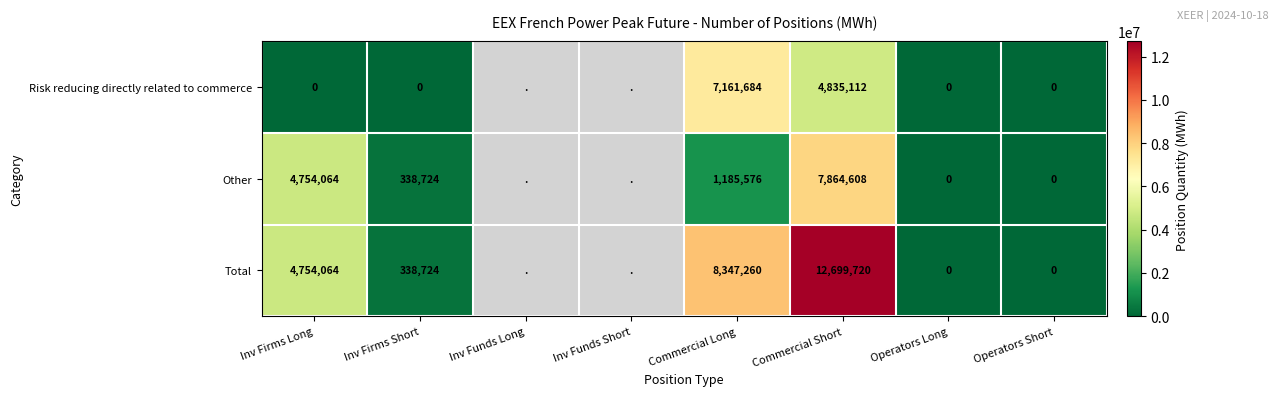

The Risk reducing directly related to commerce series shows 1253048 at Commercial Short. True or false?

False